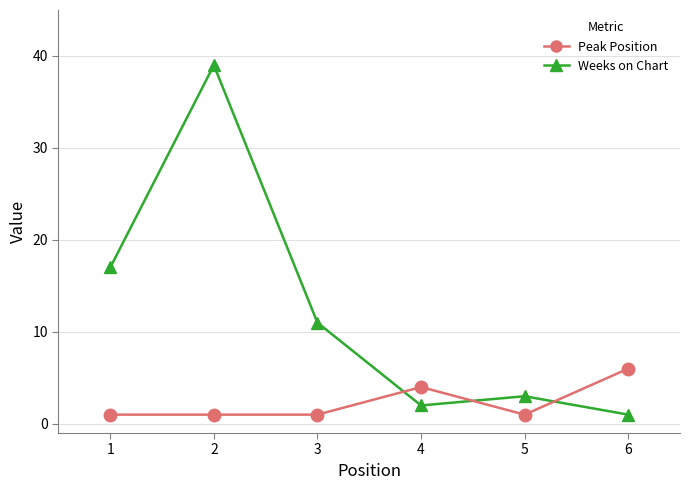

Is it true that Weeks on Chart equals 2 at 4?

True